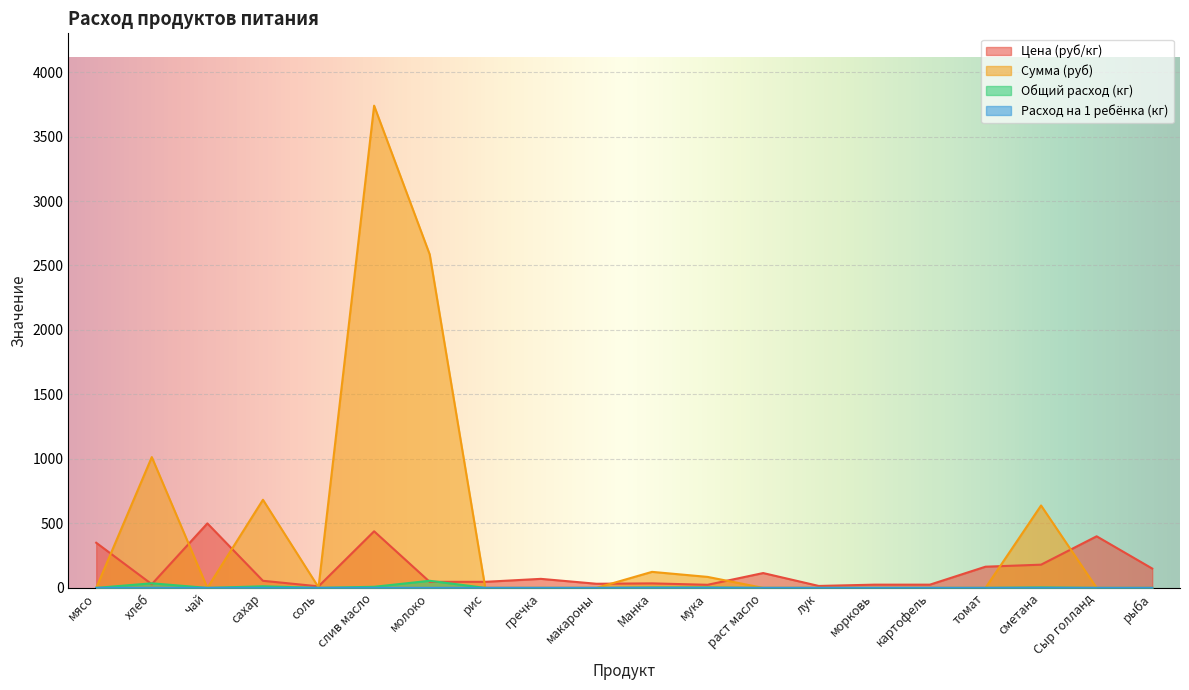

At which label does Сумма (руб) reach its minimum?

мясо